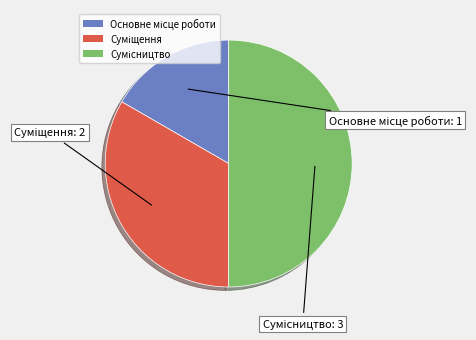

Which has a higher value, Основне місце роботи or Суміщення?

Суміщення